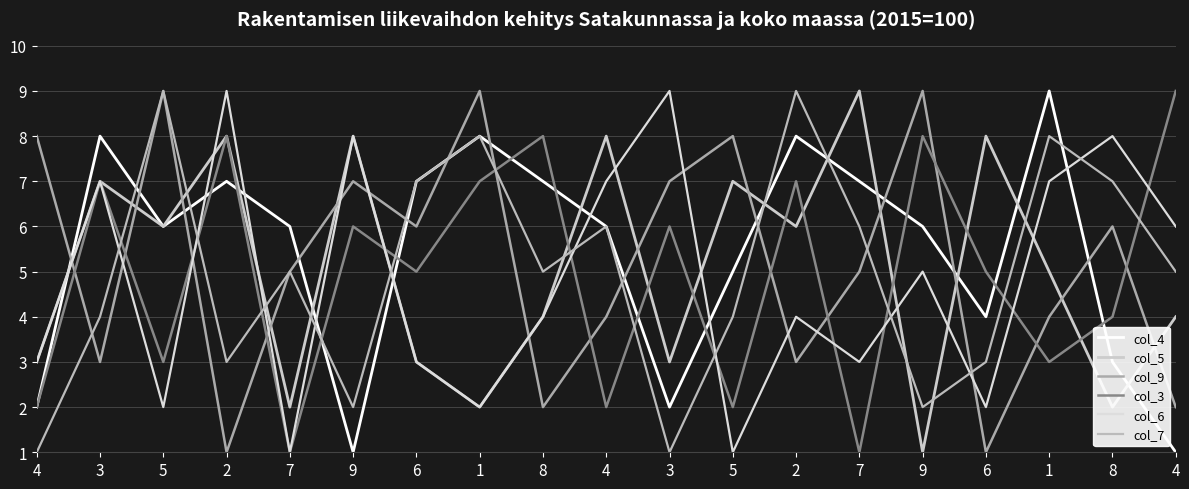

Does the chart display data point markers on the line(s)?

No